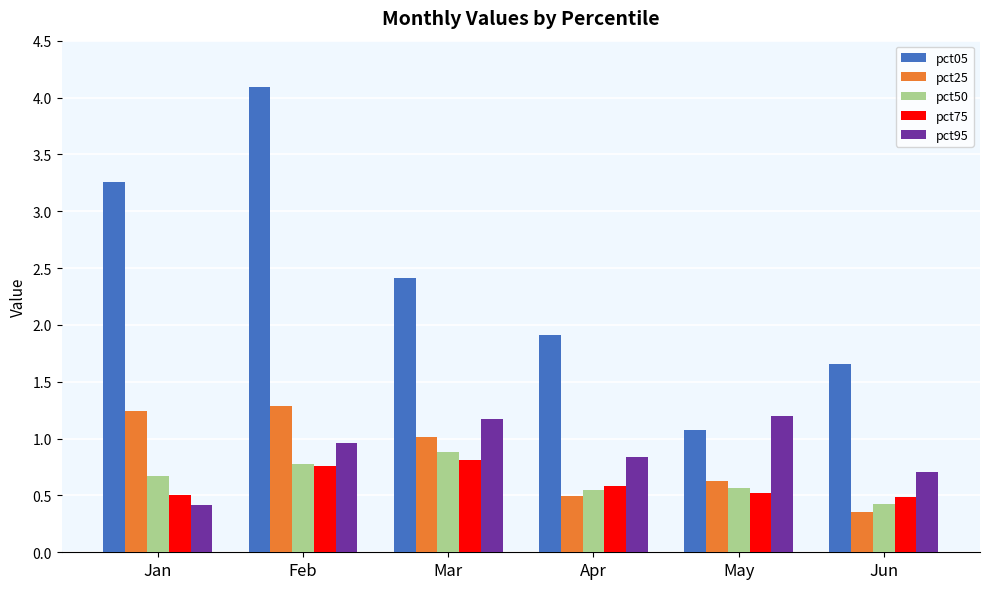

Does the chart contain stacked bars?

No